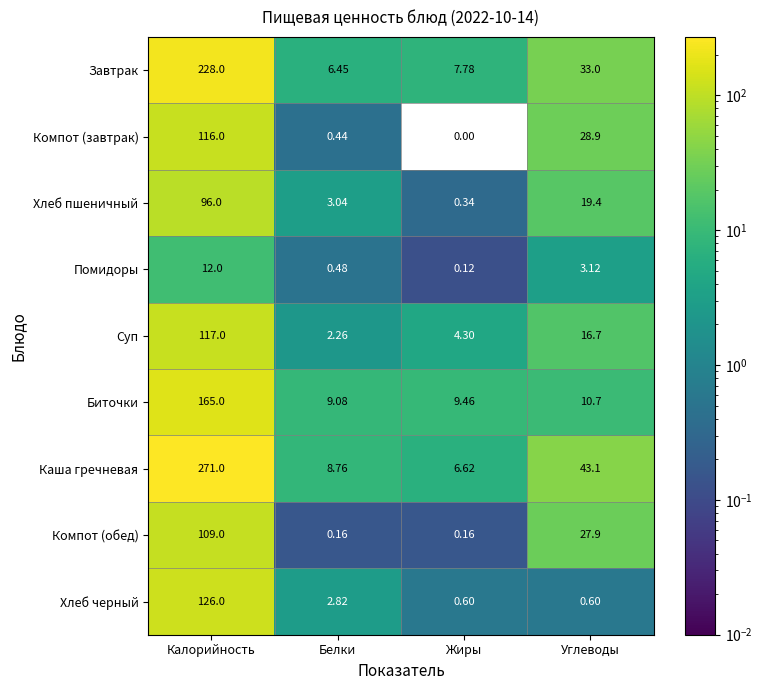

At how many categories does at least one series exceed 119?

1